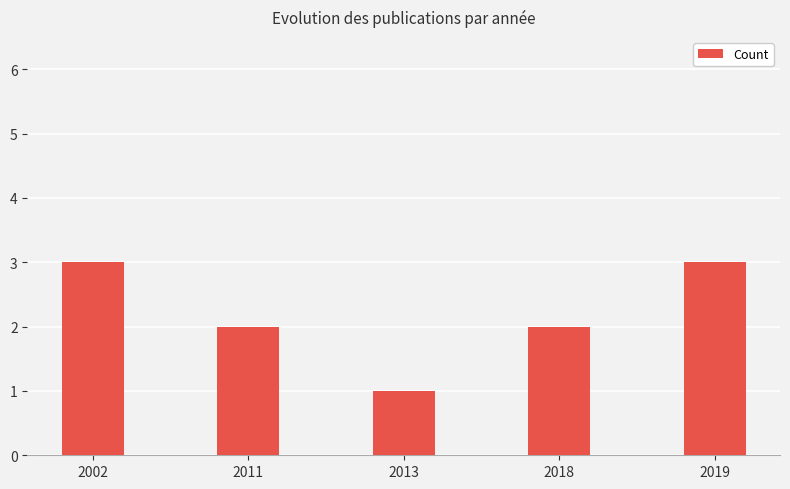

Reading left to right, what are all the values shown in this chart?

3	2	1	2	3